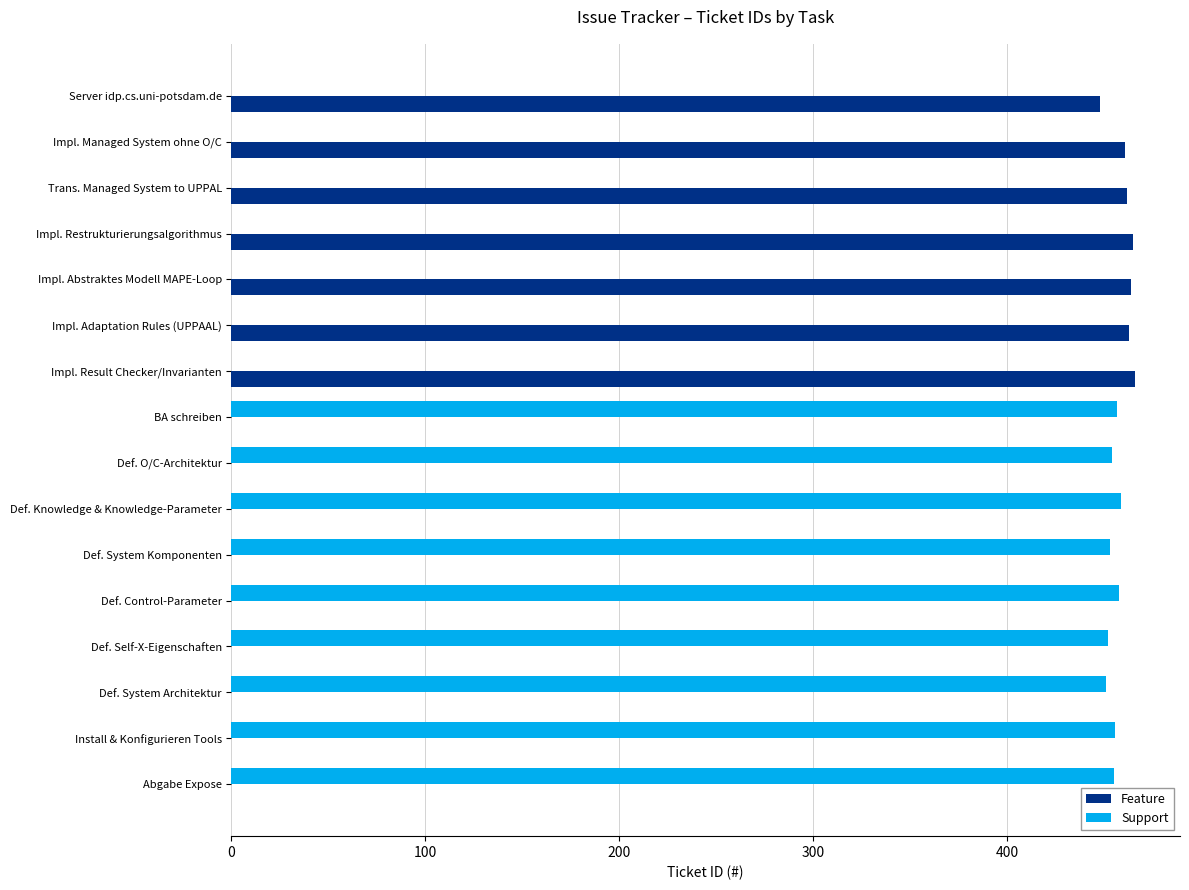

True or false: Feature has a value of 740 at Impl. Abstraktes Modell MAPE-Loop.

False